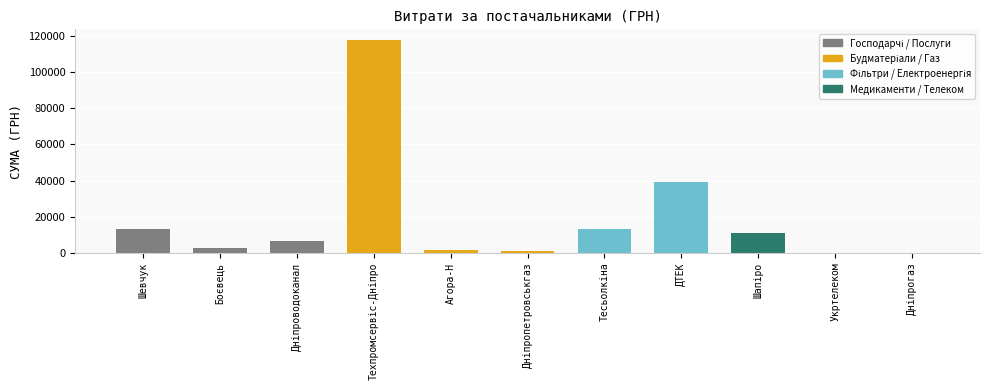

What is the sum of all values?

205735.5